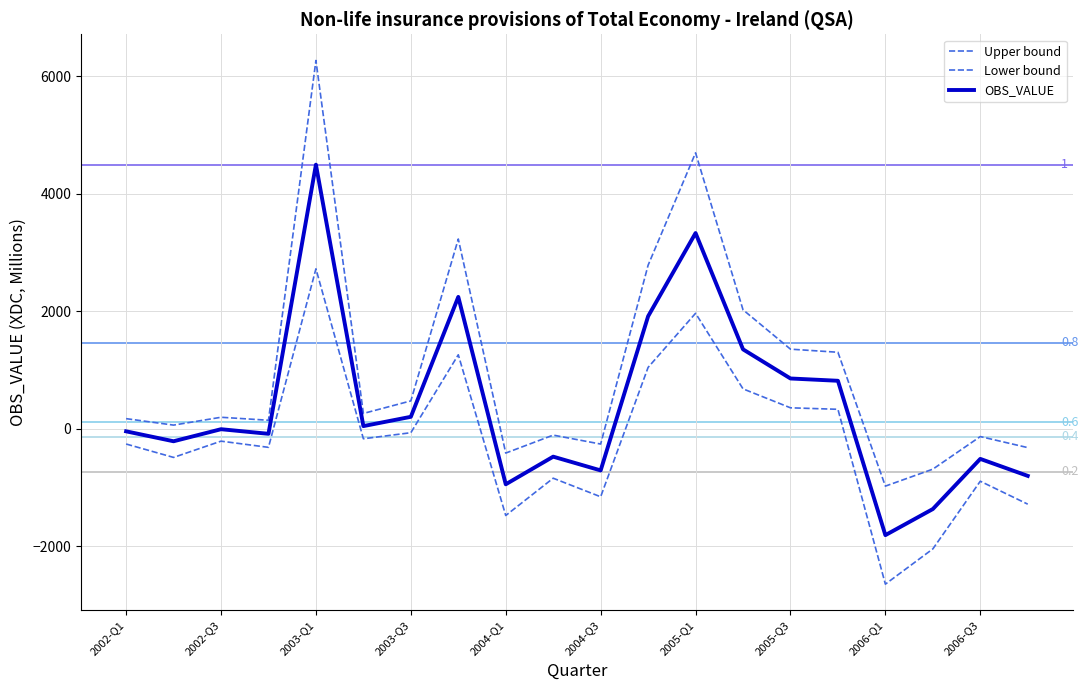

Which series has the largest total across all categories?

Upper bound